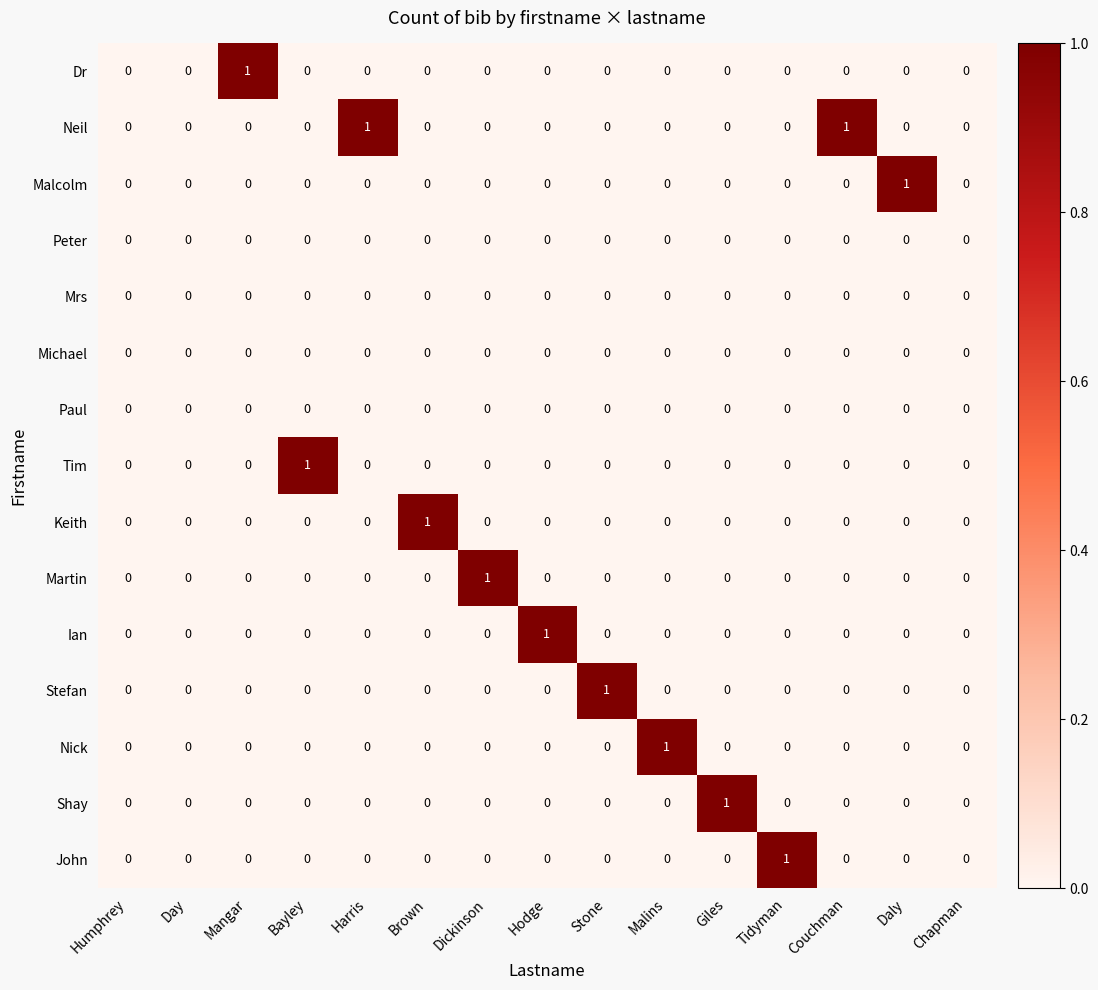

True or false: Mrs has a value of 0 at Harris.

True